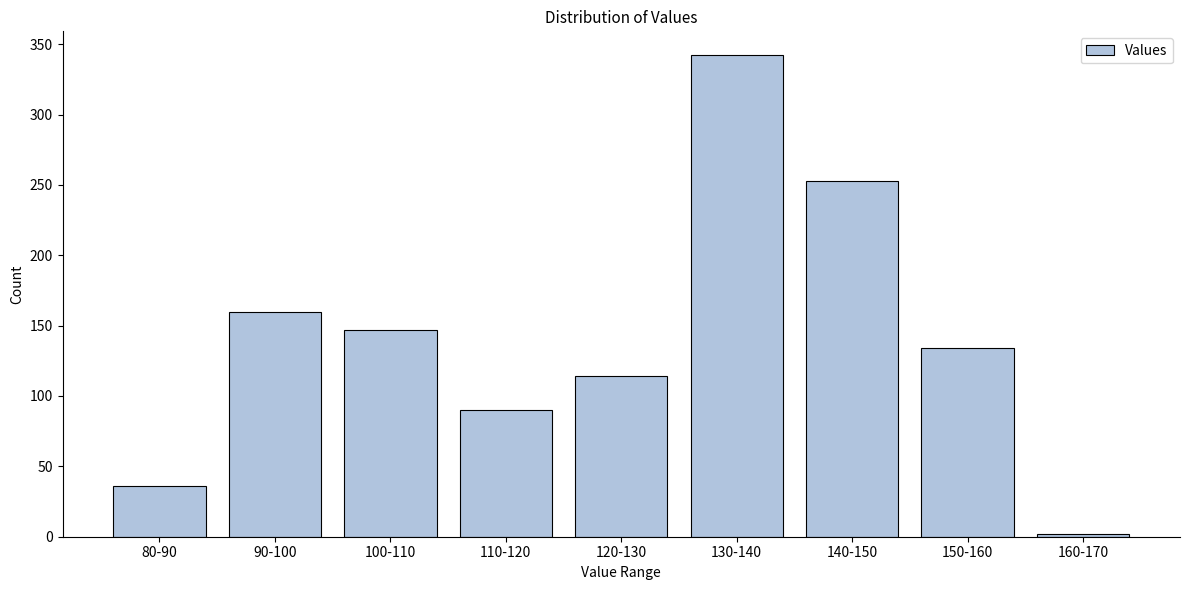

Reading left to right, list all the values displayed in this chart.

80-90=36	90-100=160	100-110=147	110-120=90	120-130=114	130-140=342	140-150=253	150-160=134	160-170=2